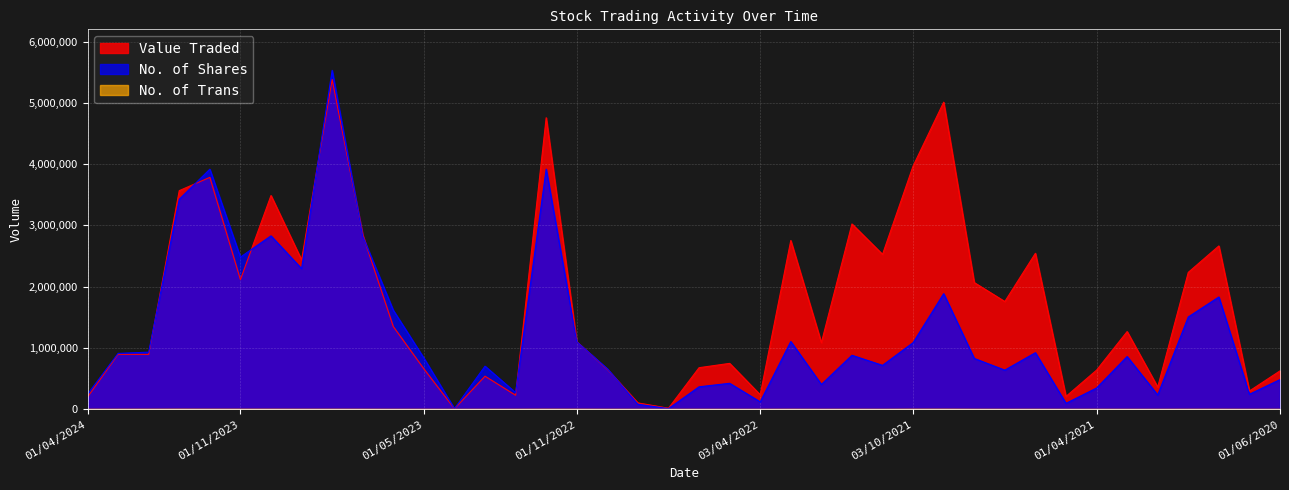

What is the label of the 24th point from the right?

01/11/2022